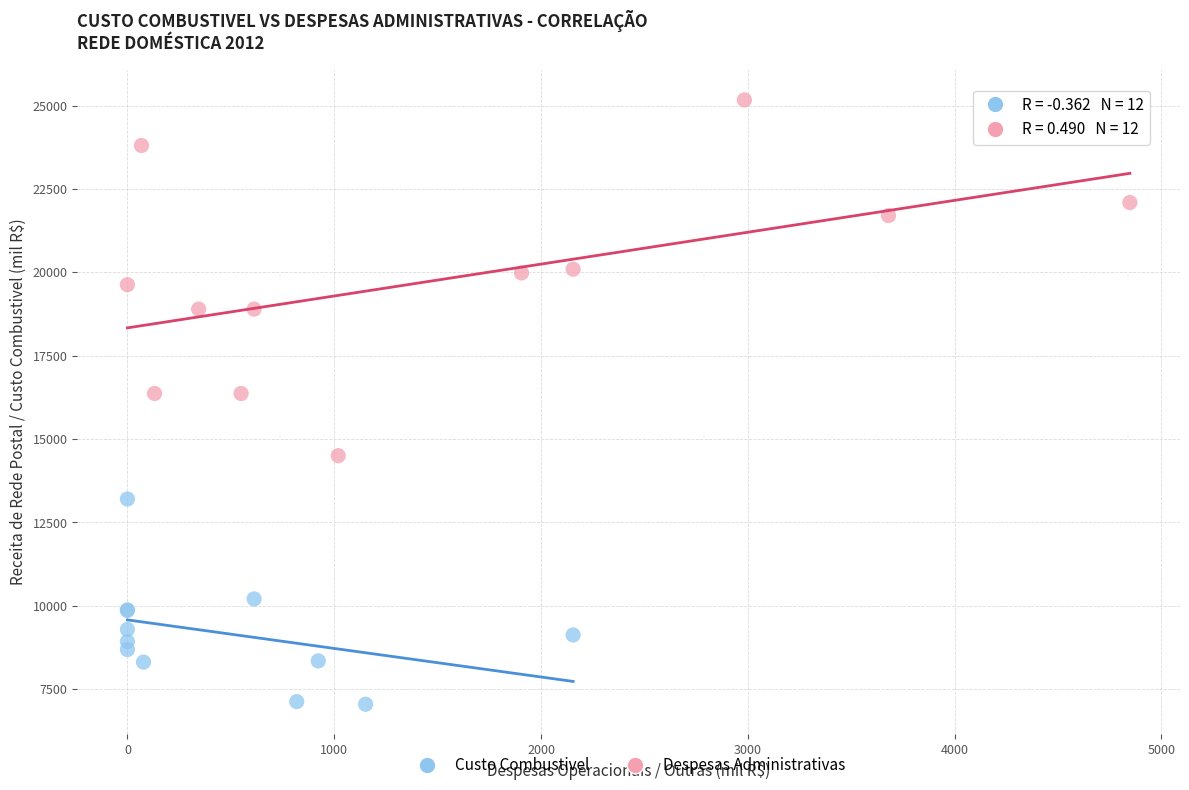

Which series contains the lowest Y value?

Custo Combustivel